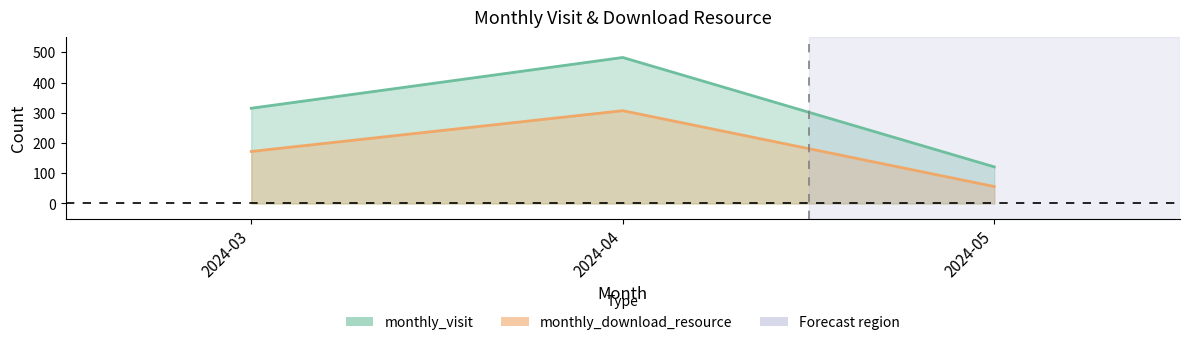

What is the sum of the monthly_download_resource values at 2024-04 and 2024-05?

363